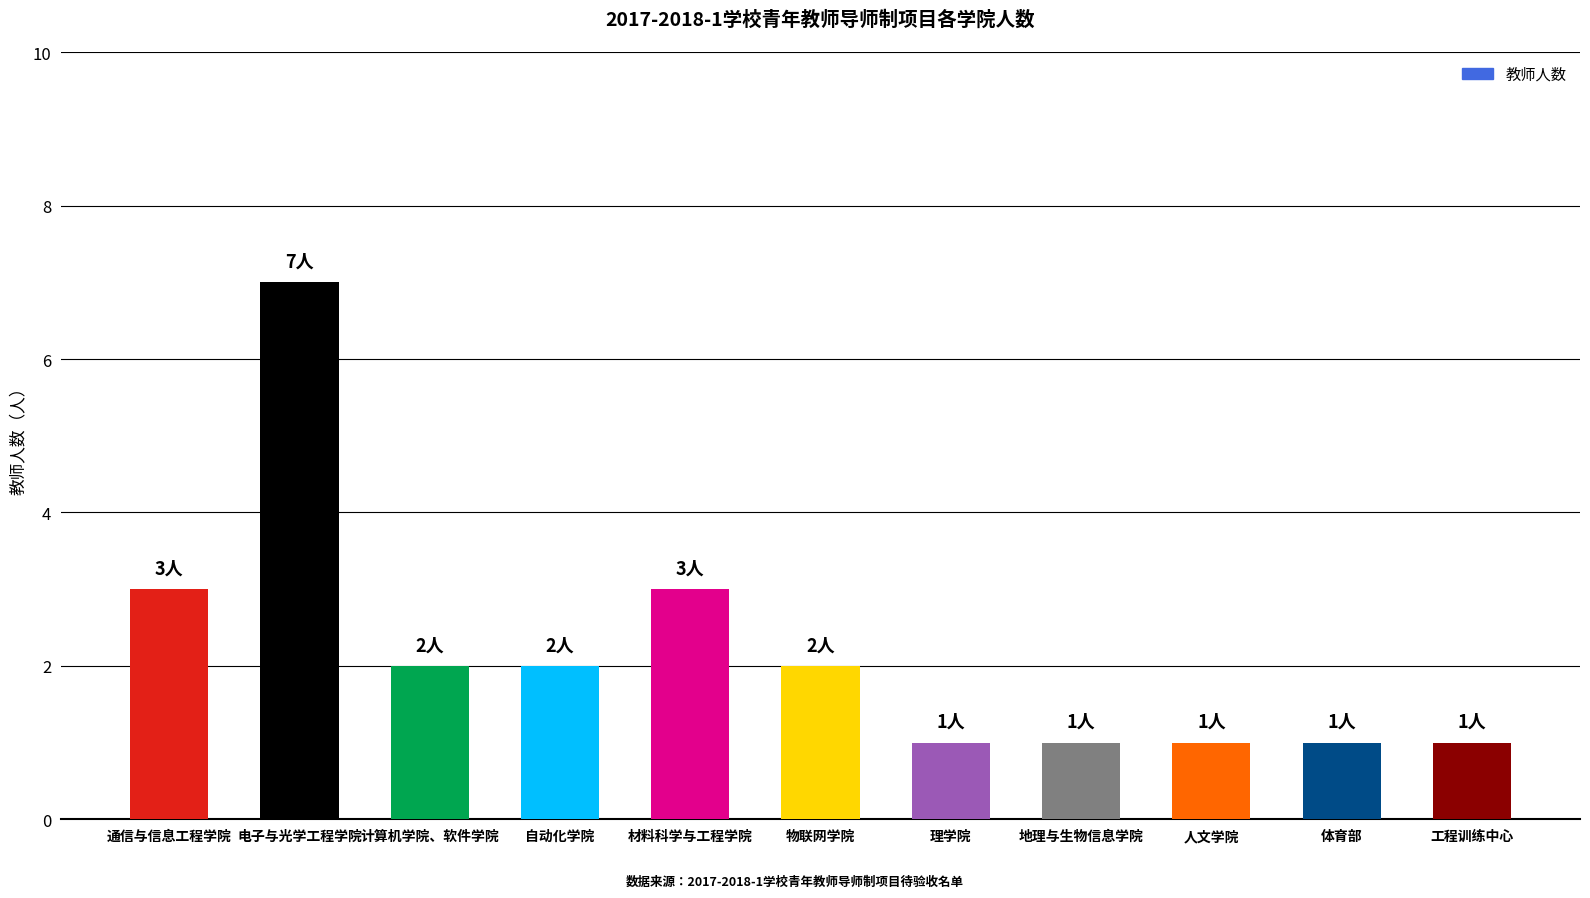

What is the maximum value shown in the chart?

7